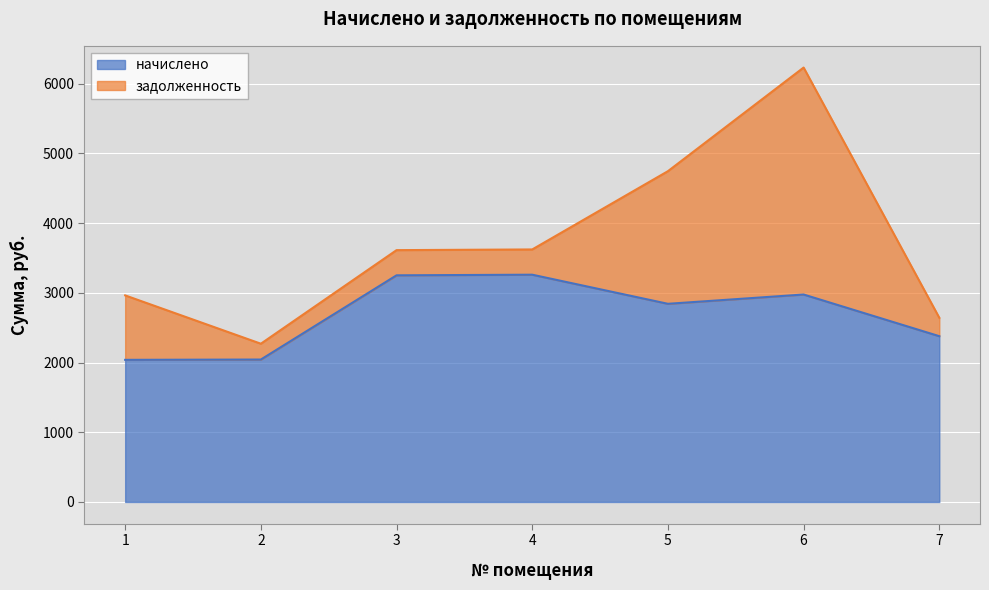

Reading left to right, extract all data points from this chart.

1=2038.7	2=2043.1	3=3251.2	4=3260.1	5=2842.6	6=2975.8	7=2378.0